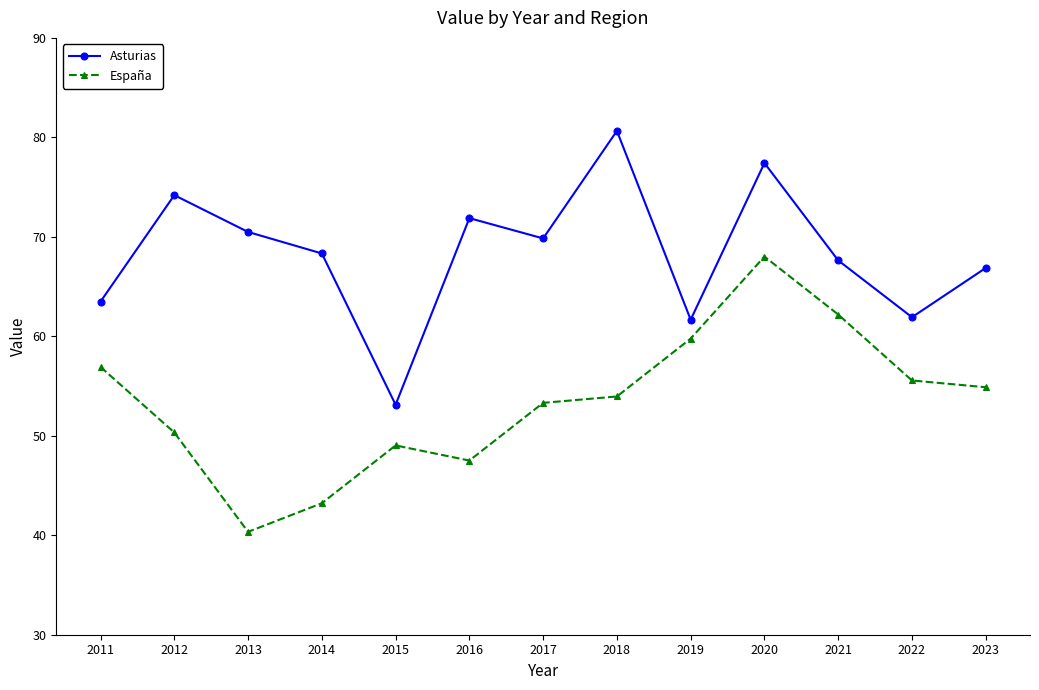

How many lines are shown in the chart?

2